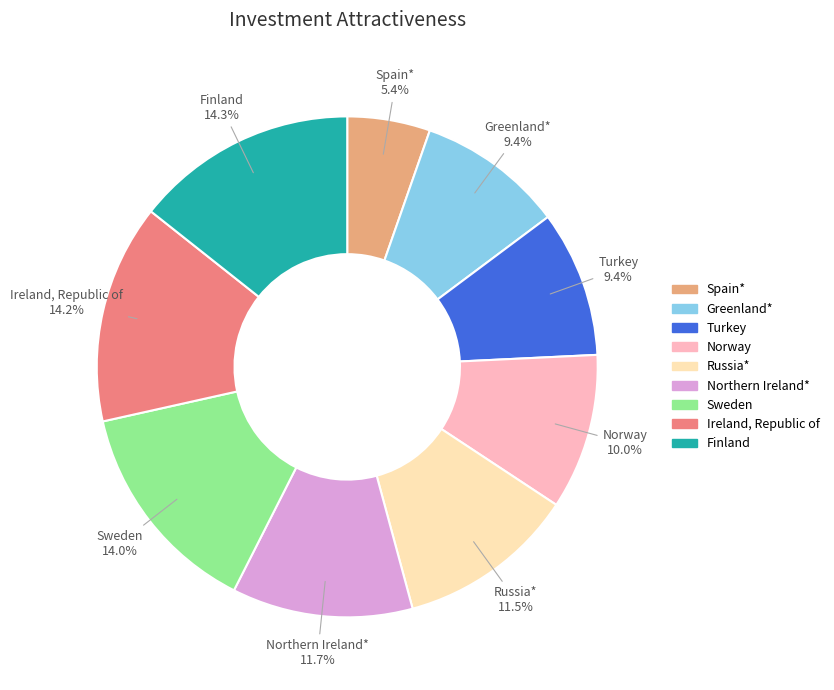

How much of the chart is everything except Russia*?

88.5%